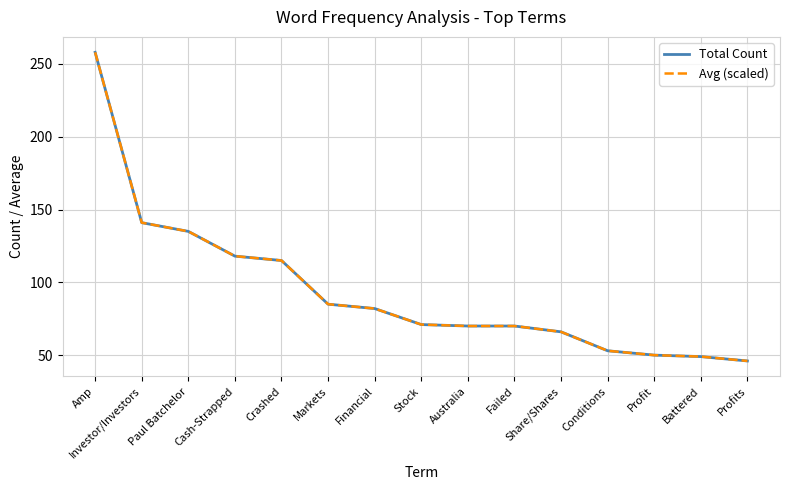

What is the sum of the Avg (scaled) values at Australia and Profit?

120